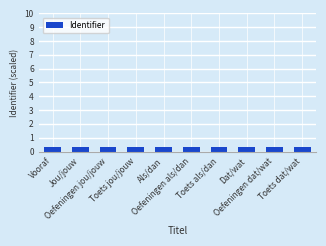

What is the minimum value shown in the chart?

0.3